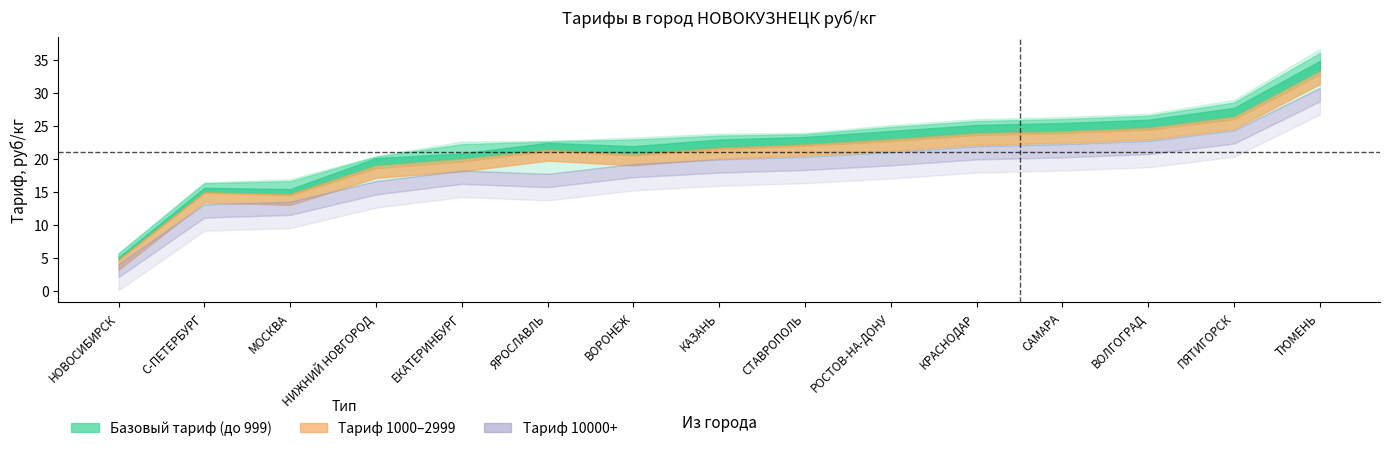

Is it true that 10000-14999 equals 7.6 at ПЯТИГОРСК?

False